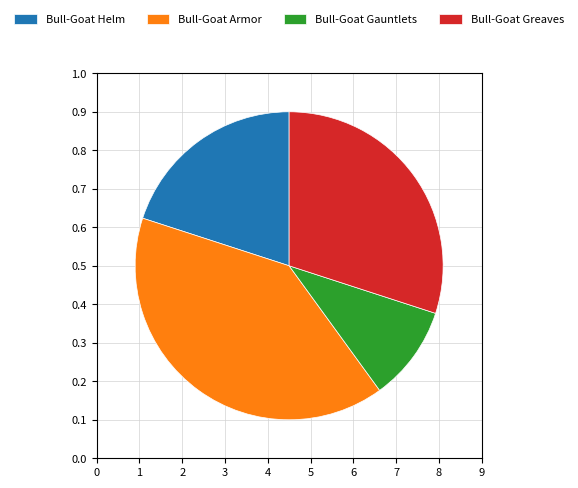

Count the number of slices in the pie.

4